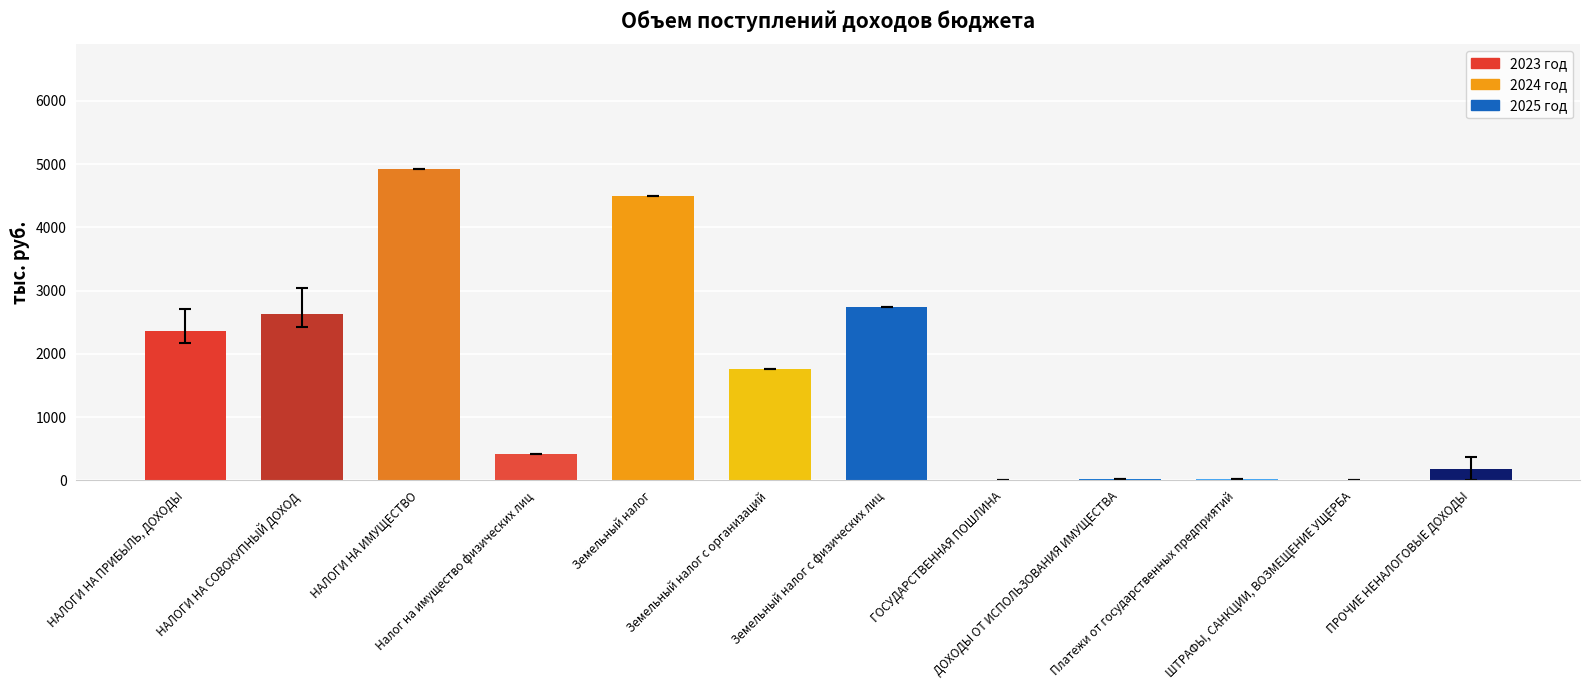

What is the greatest value displayed?

4923.8